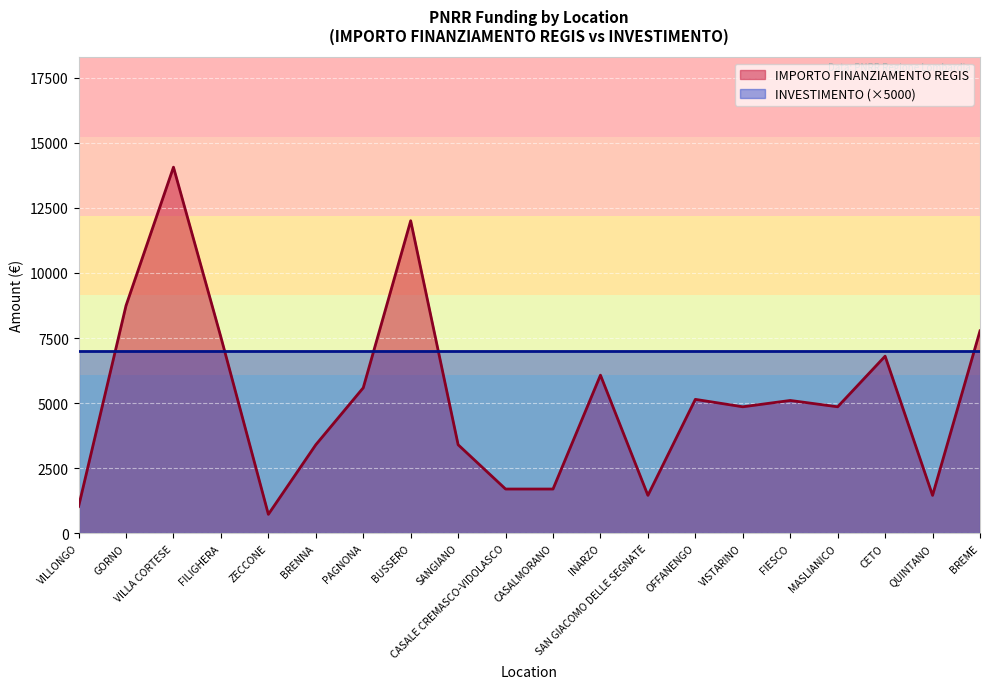

What is the greatest value displayed?

14063